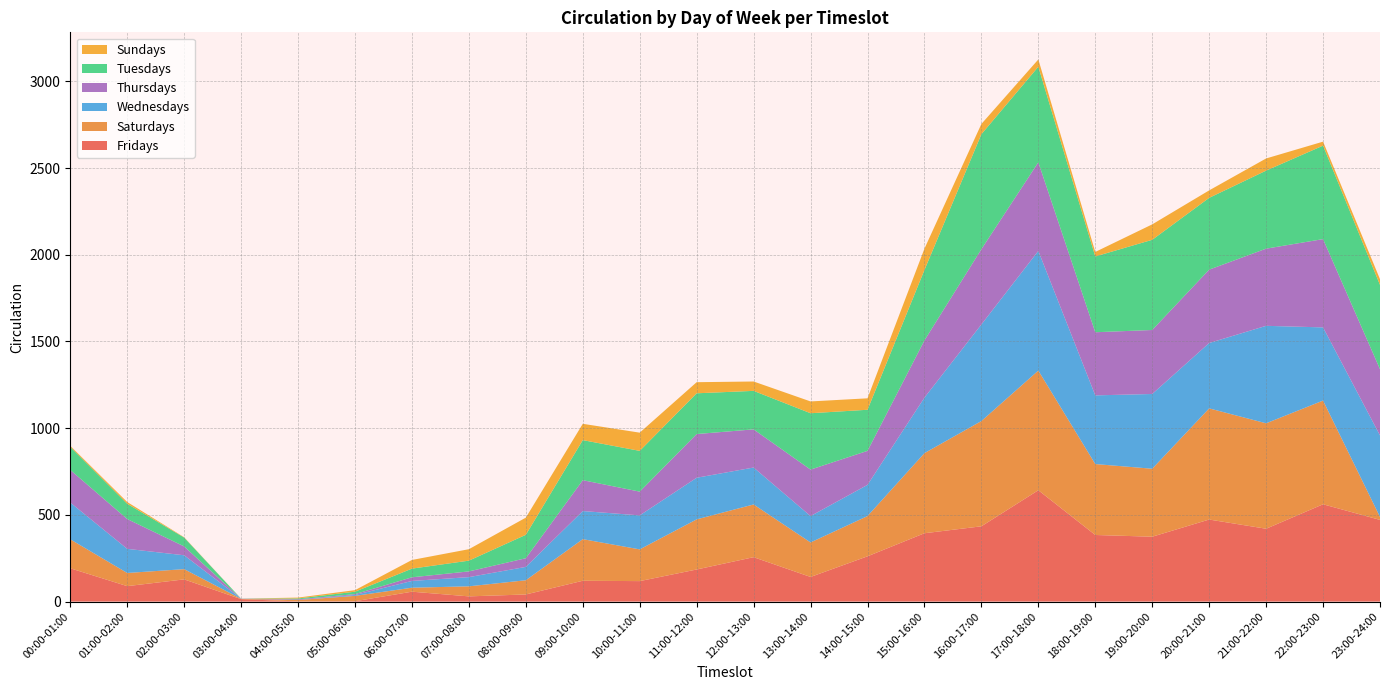

Reading left to right, extract all data points from this chart.

Fridays: 00:00-01:00=192	01:00-02:00=89	02:00-03:00=128	03:00-04:00=14	04:00-05:00=1	05:00-06:00=2	06:00-07:00=57	07:00-08:00=30	08:00-09:00=41	09:00-10:00=120	10:00-11:00=118	11:00-12:00=185	12:00-13:00=256	13:00-14:00=142	14:00-15:00=261	15:00-16:00=394	16:00-17:00=434	17:00-18:00=642	18:00-19:00=384	19:00-20:00=374	20:00-21:00=473	21:00-22:00=420	22:00-23:00=561	23:00-24:00=471
Saturdays: 00:00-01:00=167	01:00-02:00=76	02:00-03:00=59	03:00-04:00=2	04:00-05:00=8	05:00-06:00=31	06:00-07:00=23	07:00-08:00=58	08:00-09:00=82	09:00-10:00=240	10:00-11:00=183	11:00-12:00=289	12:00-13:00=304	13:00-14:00=199	14:00-15:00=232	15:00-16:00=462	16:00-17:00=607	17:00-18:00=690	18:00-19:00=409	19:00-20:00=392	20:00-21:00=641	21:00-22:00=608	22:00-23:00=598	23:00-24:00=17
Wednesdays: 00:00-01:00=212	01:00-02:00=139	02:00-03:00=80	03:00-04:00=1	04:00-05:00=0	05:00-06:00=5	06:00-07:00=39	07:00-08:00=53	08:00-09:00=77	09:00-10:00=162	10:00-11:00=196	11:00-12:00=240	12:00-13:00=213	13:00-14:00=152	14:00-15:00=180	15:00-16:00=320	16:00-17:00=557	17:00-18:00=690	18:00-19:00=396	19:00-20:00=431	20:00-21:00=377	21:00-22:00=562	22:00-23:00=422	23:00-24:00=470
Thursdays: 00:00-01:00=188	01:00-02:00=172	02:00-03:00=51	03:00-04:00=0	04:00-05:00=4	05:00-06:00=5	06:00-07:00=21	07:00-08:00=33	08:00-09:00=50	09:00-10:00=178	10:00-11:00=137	11:00-12:00=252	12:00-13:00=220	13:00-14:00=268	14:00-15:00=196	15:00-16:00=330	16:00-17:00=434	17:00-18:00=511	18:00-19:00=364	19:00-20:00=369	20:00-21:00=423	21:00-22:00=445	22:00-23:00=509	23:00-24:00=382
Tuesdays: 00:00-01:00=133	01:00-02:00=88	02:00-03:00=51	03:00-04:00=0	04:00-05:00=5	05:00-06:00=14	06:00-07:00=50	07:00-08:00=62	08:00-09:00=135	09:00-10:00=231	10:00-11:00=235	11:00-12:00=235	12:00-13:00=222	13:00-14:00=325	14:00-15:00=237	15:00-16:00=406	16:00-17:00=663	17:00-18:00=551	18:00-19:00=437	19:00-20:00=520	20:00-21:00=414	21:00-22:00=450	22:00-23:00=539	23:00-24:00=486
Sundays: 00:00-01:00=6	01:00-02:00=10	02:00-03:00=2	03:00-04:00=0	04:00-05:00=5	05:00-06:00=9	06:00-07:00=50	07:00-08:00=66	08:00-09:00=99	09:00-10:00=94	10:00-11:00=105	11:00-12:00=64	12:00-13:00=54	13:00-14:00=68	14:00-15:00=66	15:00-16:00=123	16:00-17:00=59	17:00-18:00=42	18:00-19:00=26	19:00-20:00=89	20:00-21:00=43	21:00-22:00=70	22:00-23:00=23	23:00-24:00=33